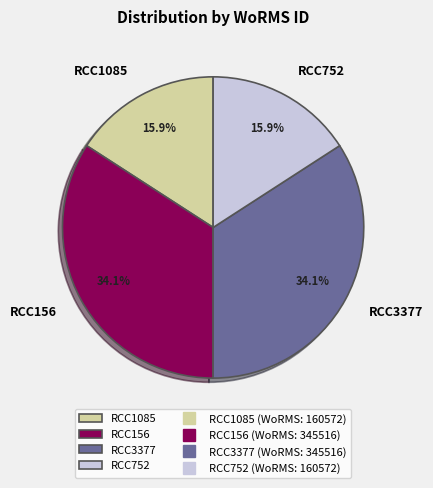

The RCC3377 slice represents 20% of the pie. True or false?

False